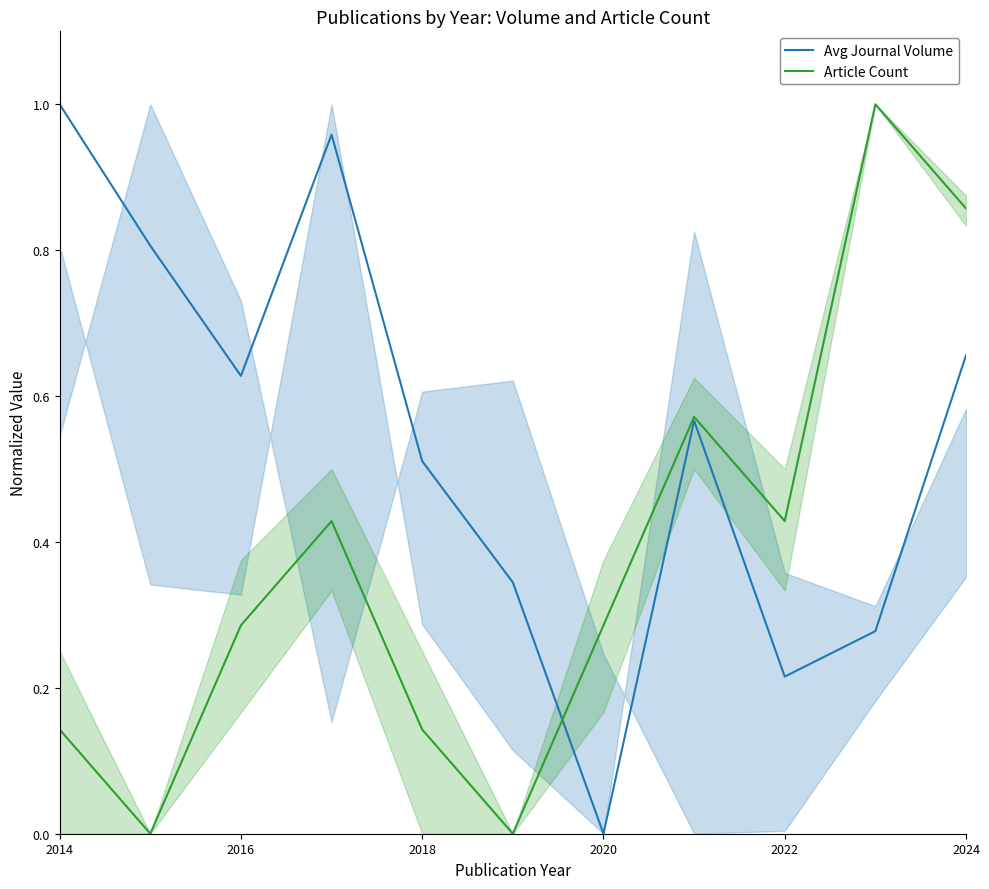

How many interior local valleys does the Article Count series have?

3